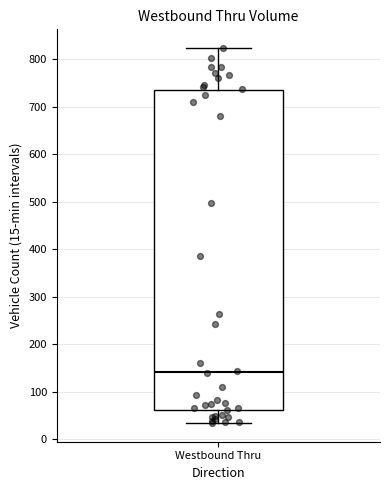

Transcribe this box plot: give where the median line is, the range the box spans, and where the two whiskers end, as read against the y-axis. The values are not printed on the chart, so give them approximately, as read against the axis.

median 140, box 60 to 730, whiskers 30 to 820